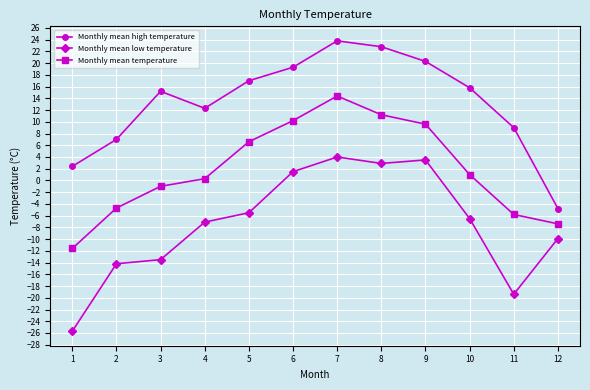

What value does the Monthly mean temperature series have at 7?

14.4